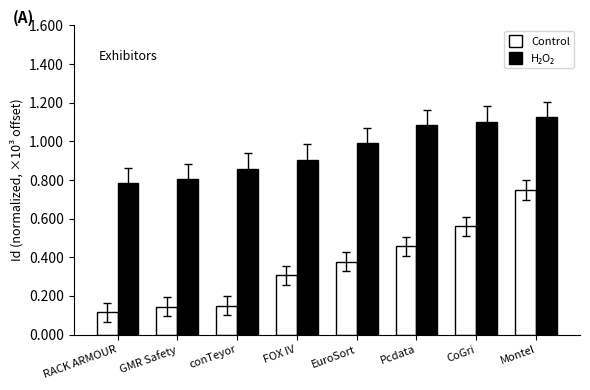

At which category is the sum across all series the highest?

Montel